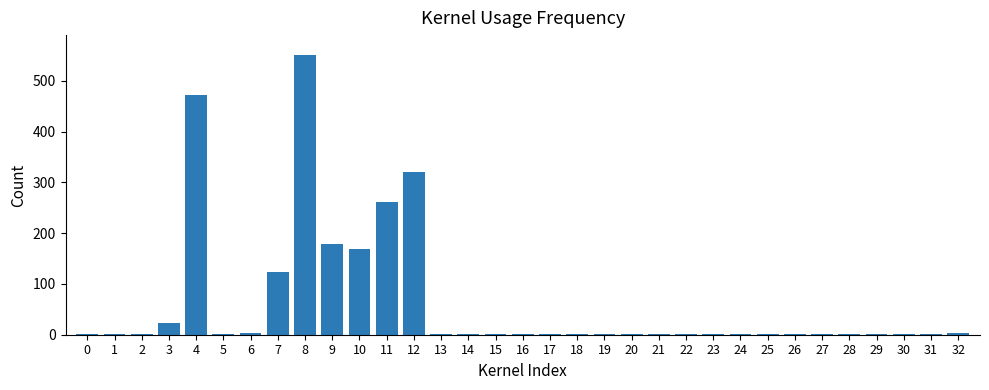

Are the bars horizontal?

No